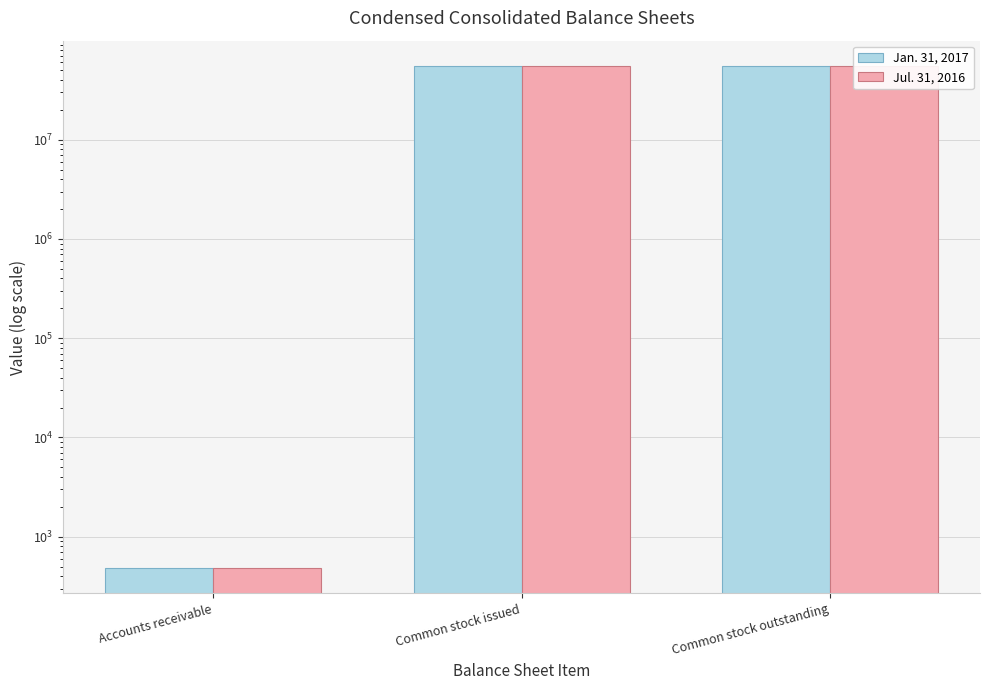

What is the average value of the Jul. 31, 2016 series?

36832880